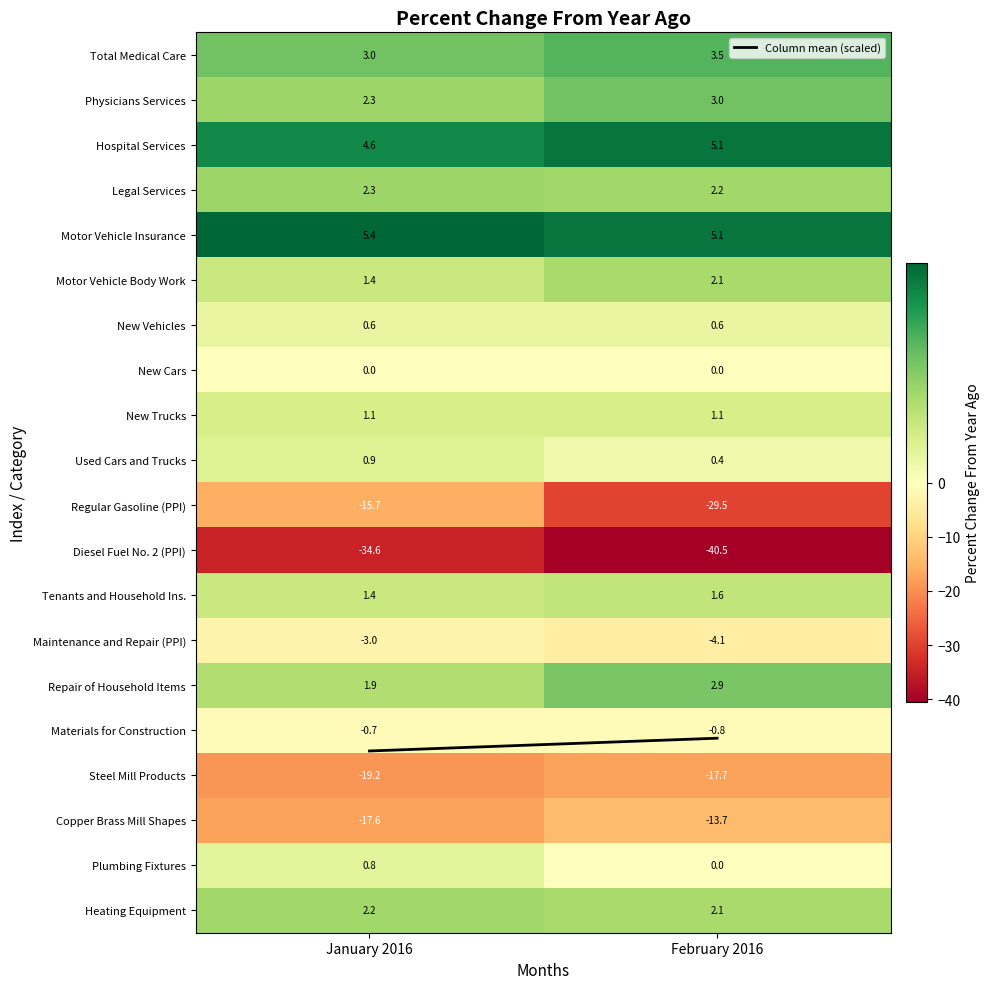

At which label does Physicians Services reach its minimum?

January 2016